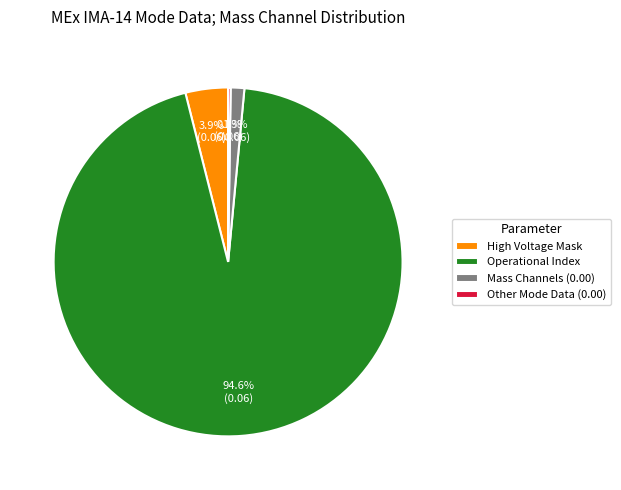

What portion of the pie excludes High Voltage Mask?

96.1%